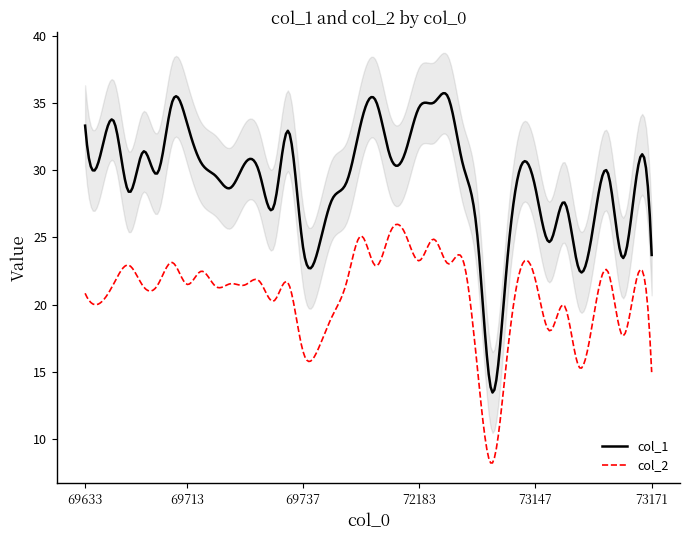

True or false: col_1 and col_2 cross at least once.

False